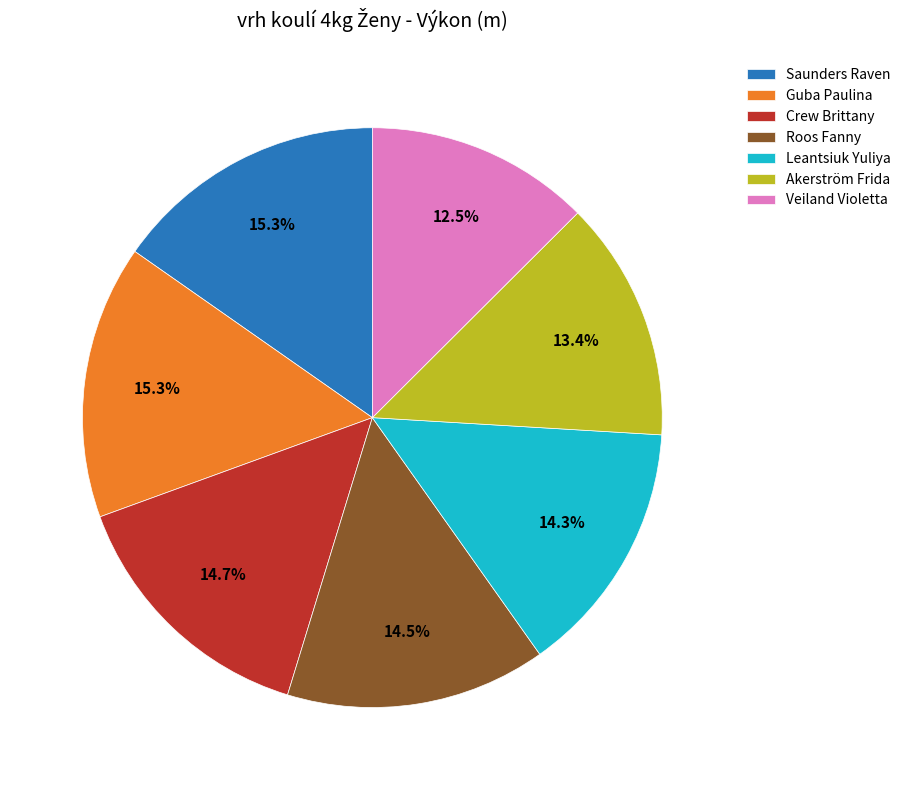

How much of the chart is everything except Crew Brittany?

85.3%